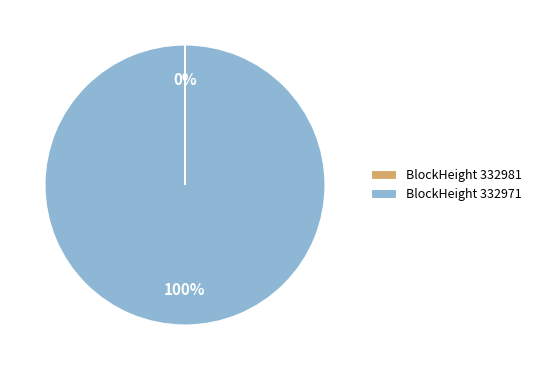

Does BlockHeight 332971 account for over 50% of the chart?

Yes